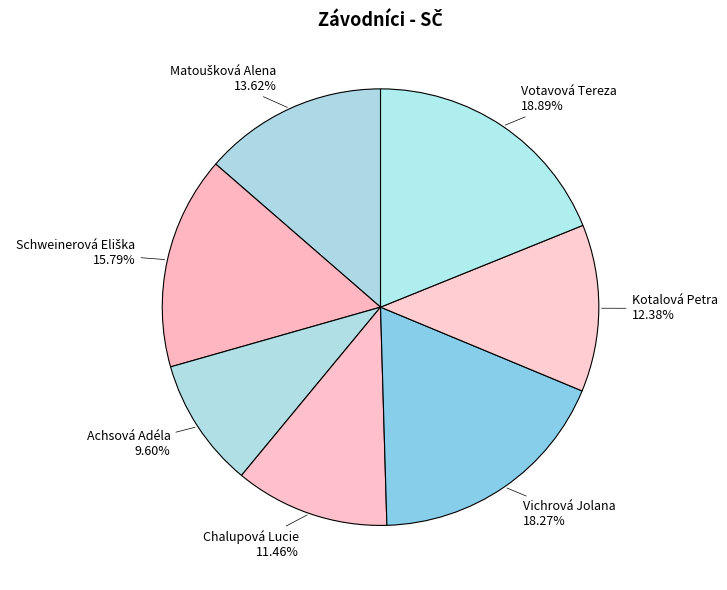

True or false: Vichrová Jolana accounts for 11% of the total.

False